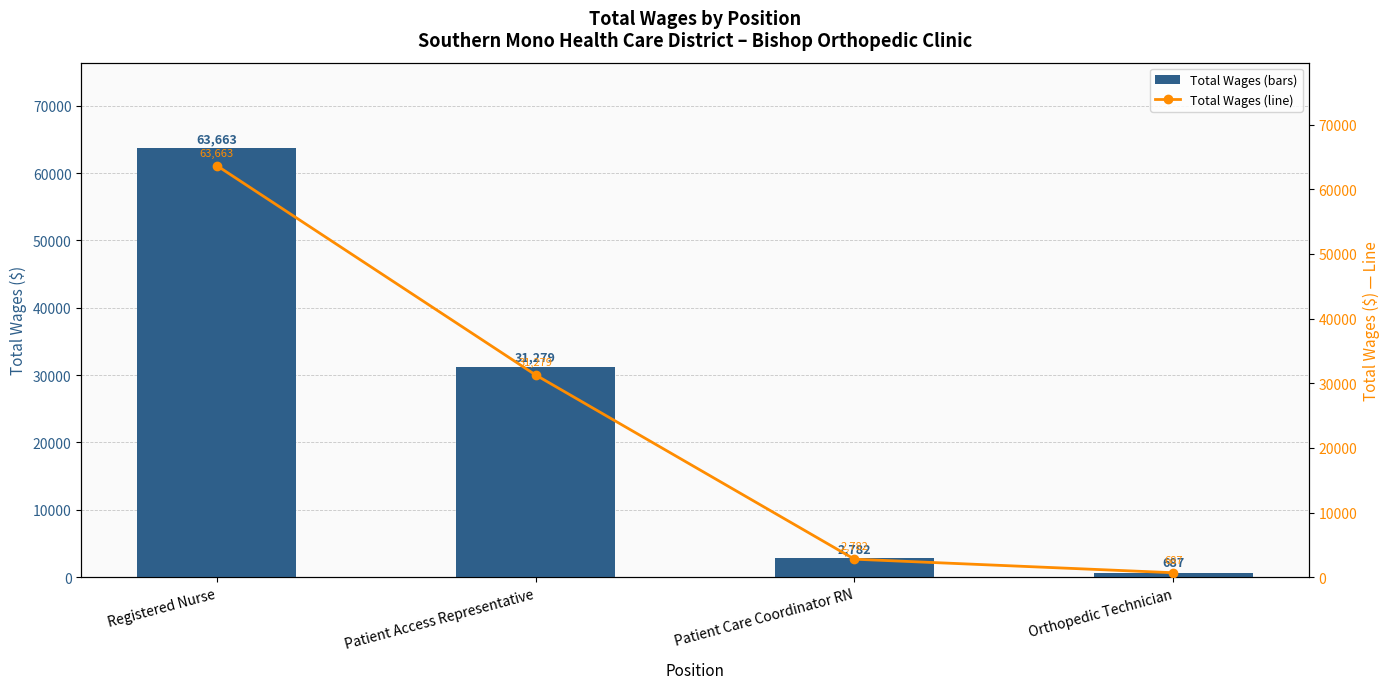

How many series are shown in this chart?

2